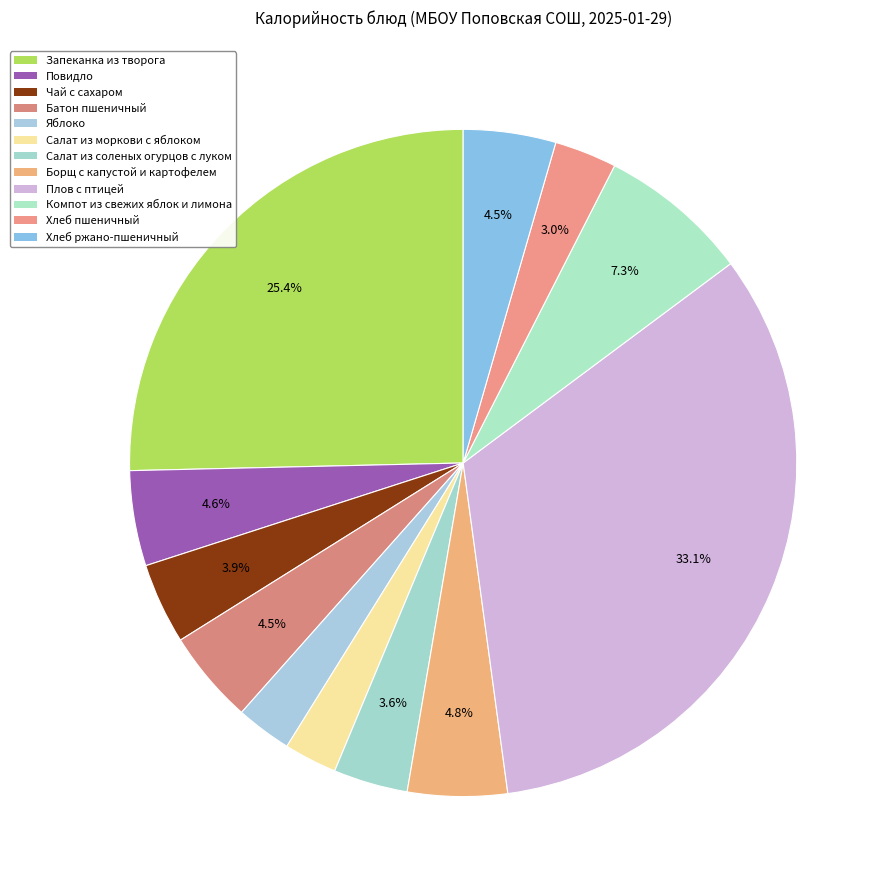

How many segments does this pie chart have?

12